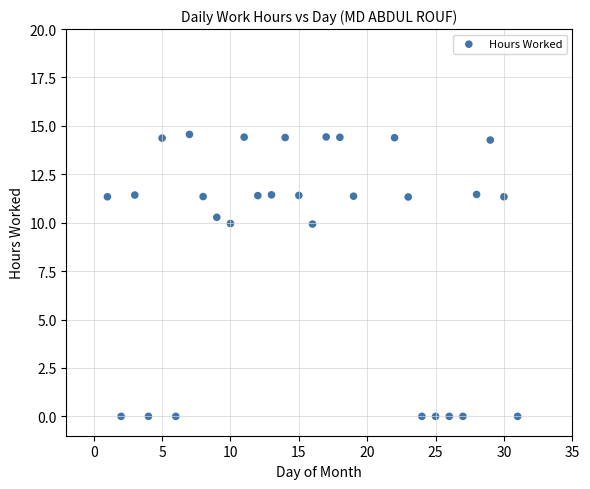

What is the range of Y values (max minus min)?

14.6